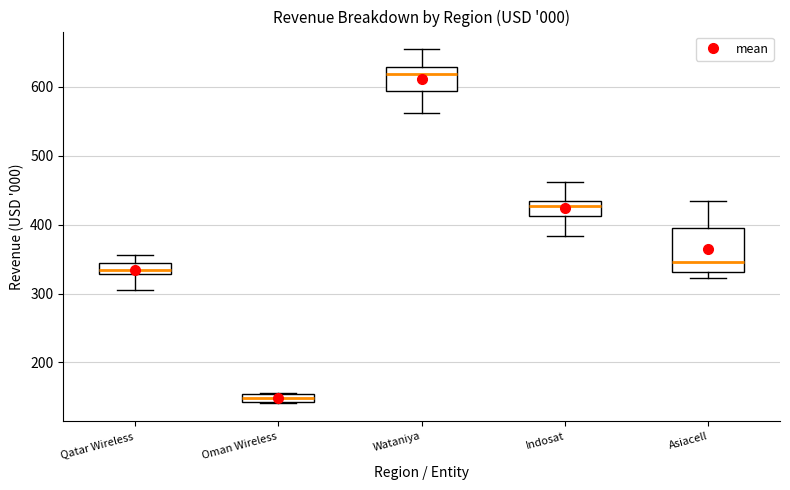

Where is the upper edge of the box for Indosat on the y-axis? The values are not printed on the chart, so give them approximately, as read against the axis.

430